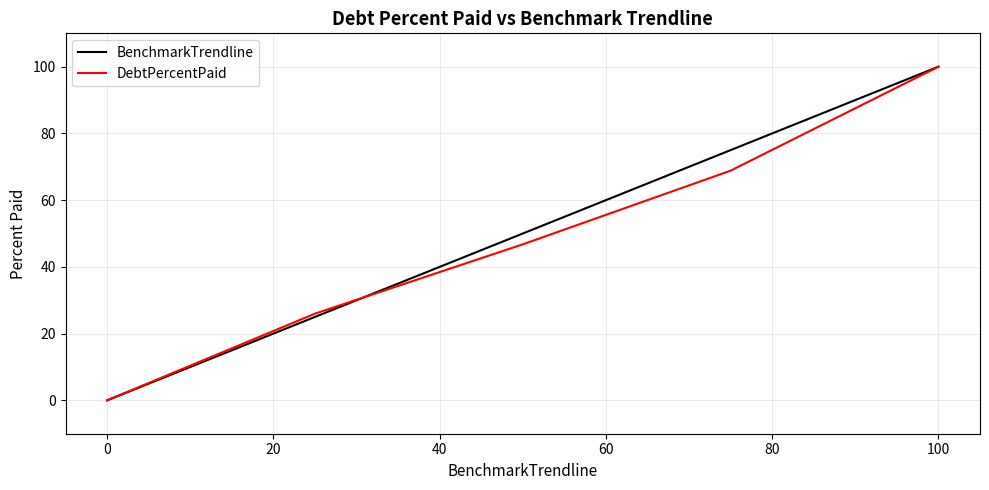

Rank the series by their average value, from lowest to highest.

DebtPercentPaid, BenchmarkTrendline